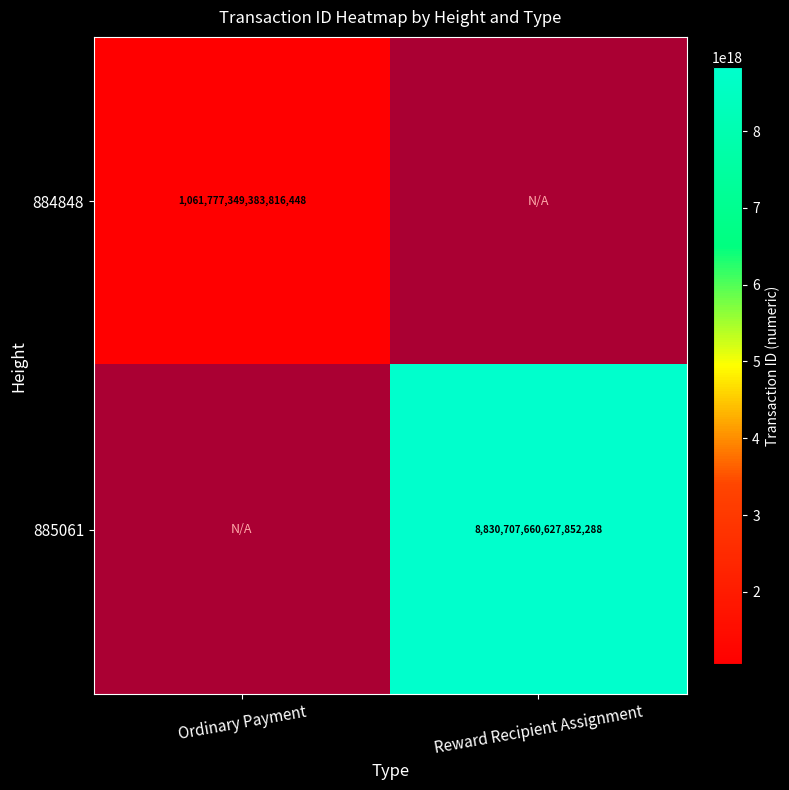

The 884848 series shows 1061777349383816448 at Ordinary Payment. True or false?

True